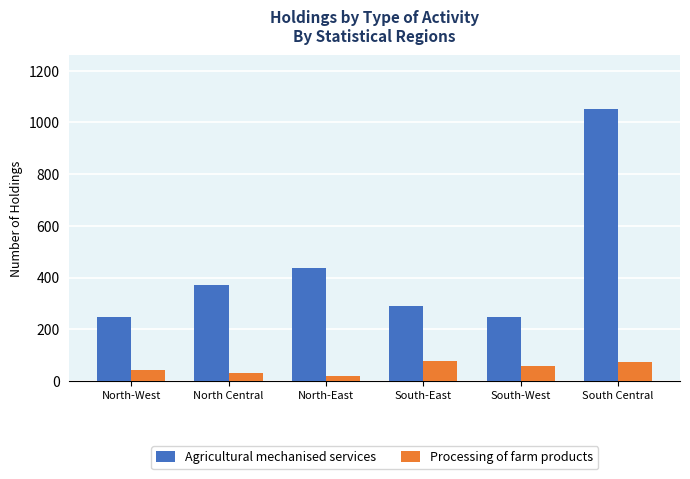

At which category is the sum across all series the highest?

South Central